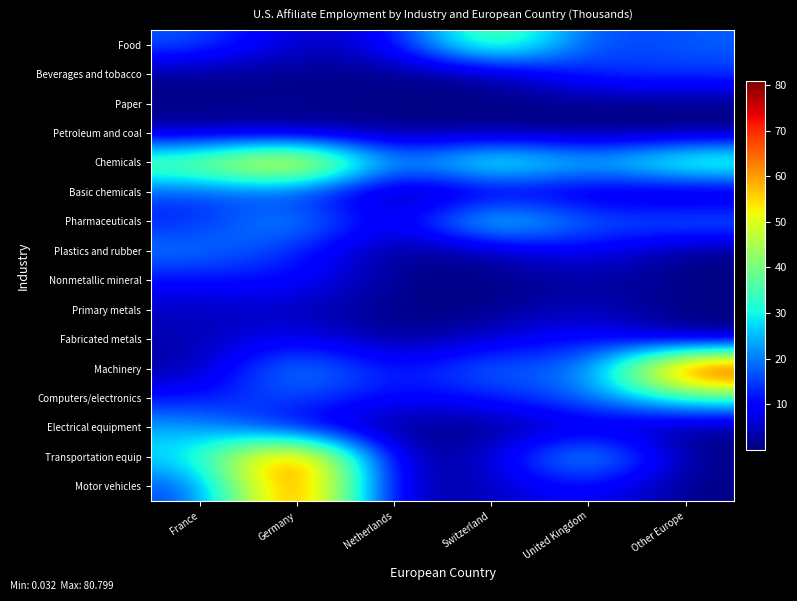

At how many categories does at least one series exceed 16?

6